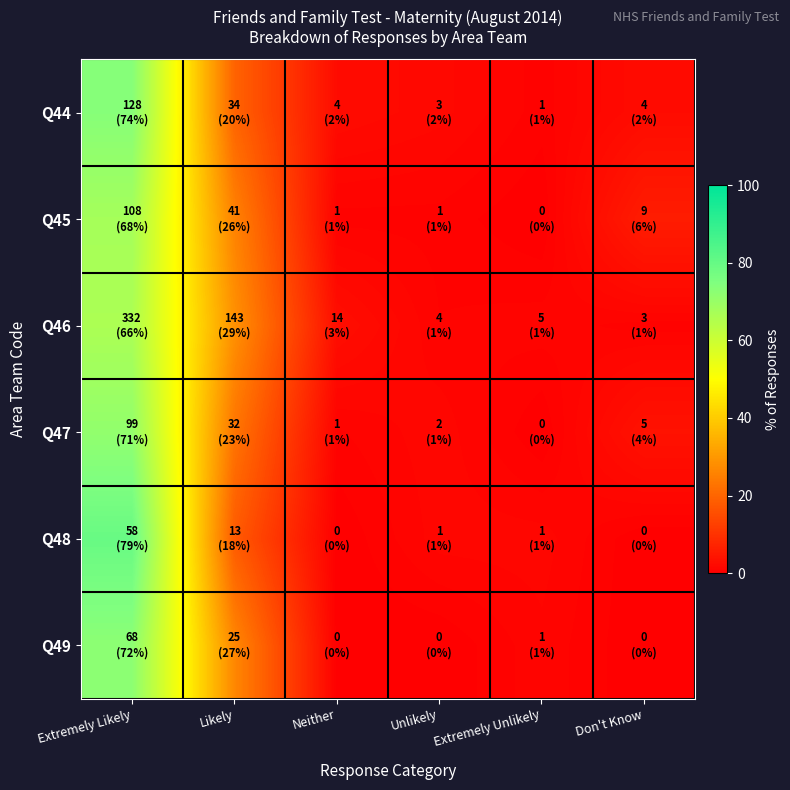

What is the maximum value shown in the chart?

79.5